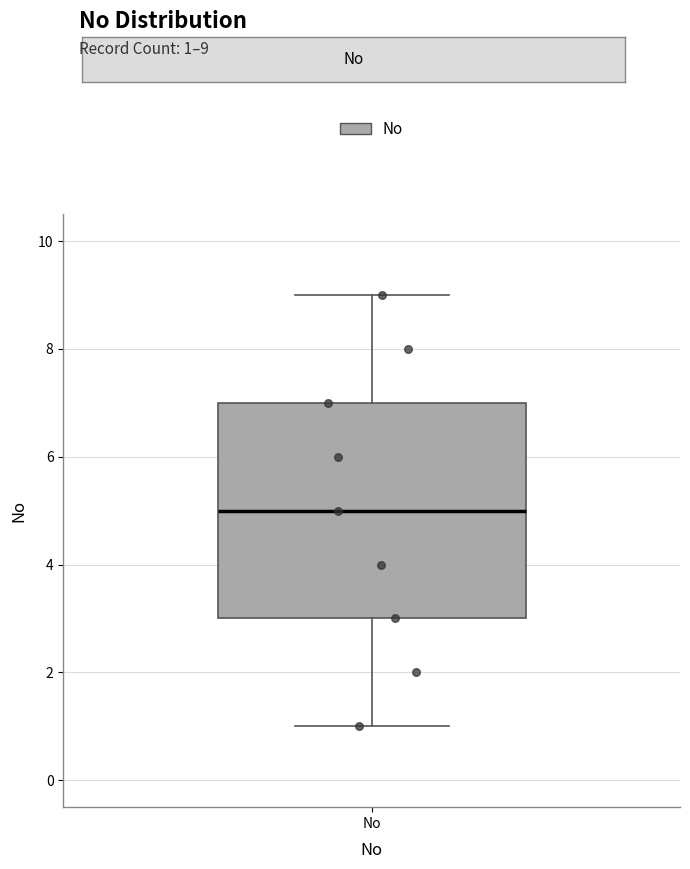

Where does the upper whisker of the box for No end on the y-axis? The values are not printed on the chart, so give them approximately, as read against the axis.

9